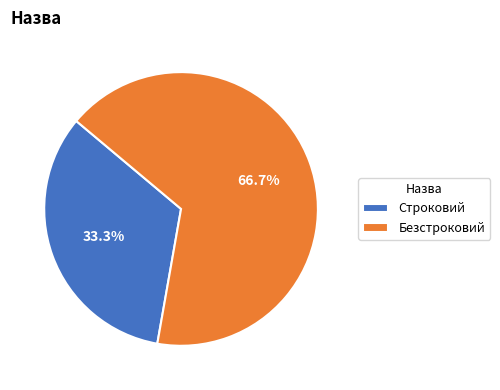

To the nearest percent, what is the difference between the Строковий and Безстроковий slice percentages?

33%